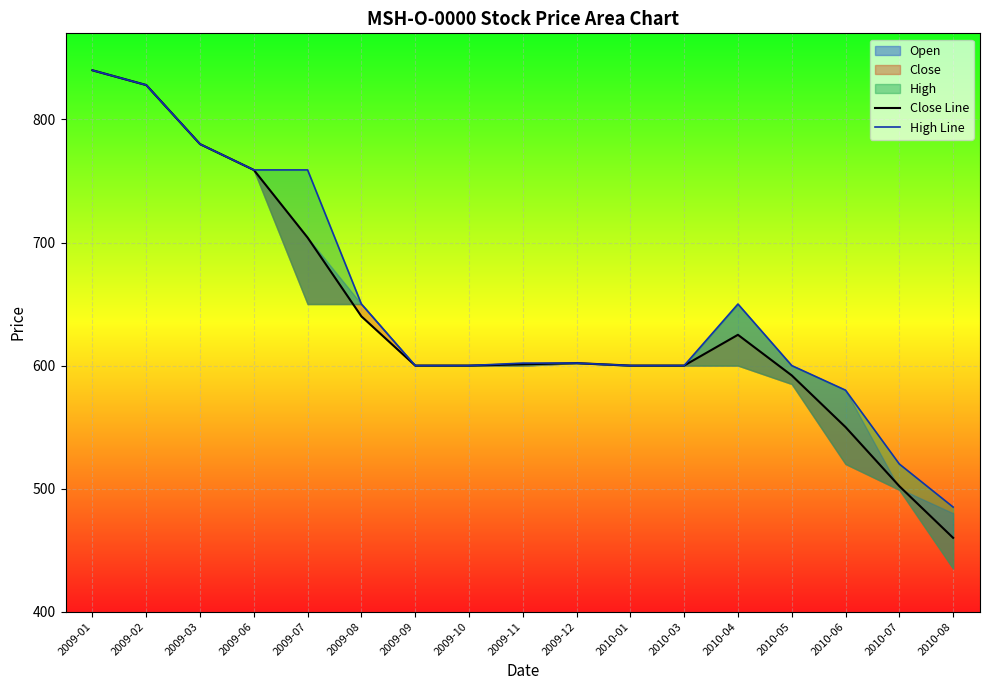

Reading left to right, extract all data points from this chart.

Close Line: 840	828	780	759	704	640	600	600	601	602	600	600	625	592	550	502	460
High Line: 840	828	780	759	759	650	600	600	602	602	600	600	650	600	580	520	485